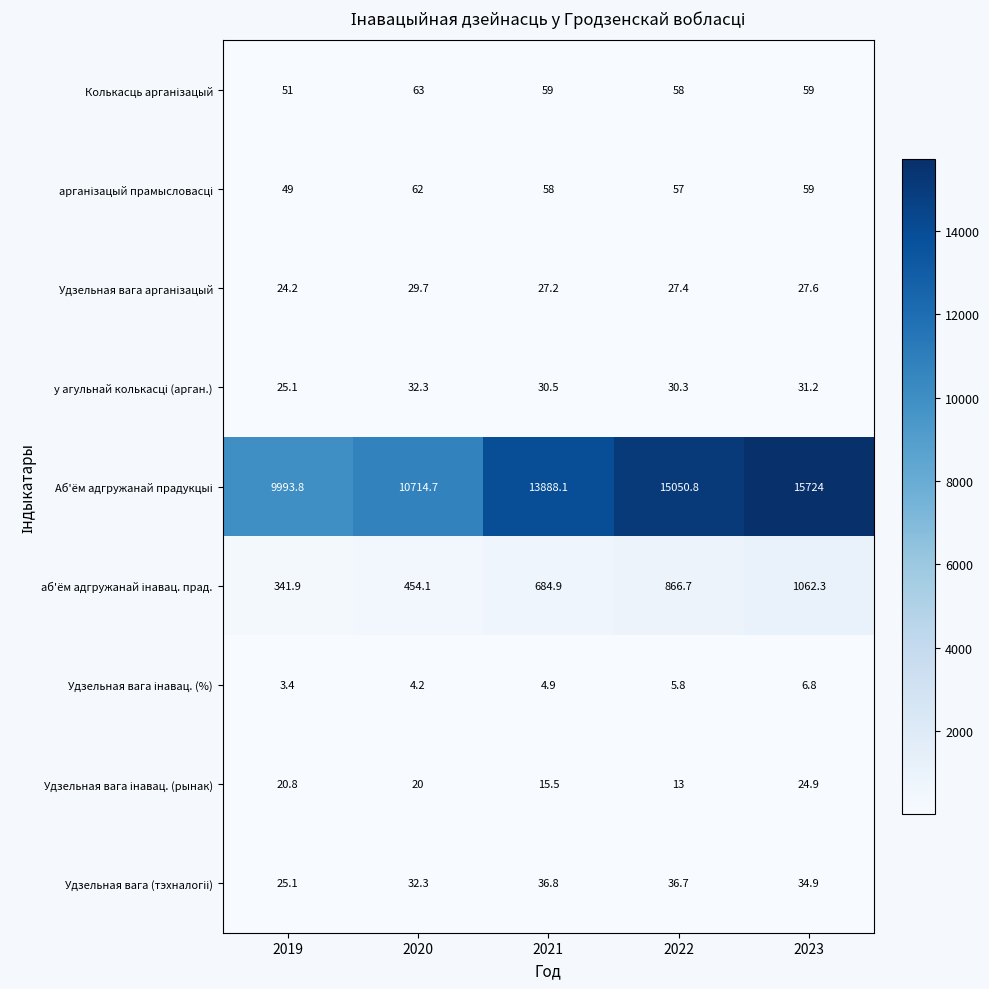

What is the difference between the highest and lowest values at 2021?

13883.2